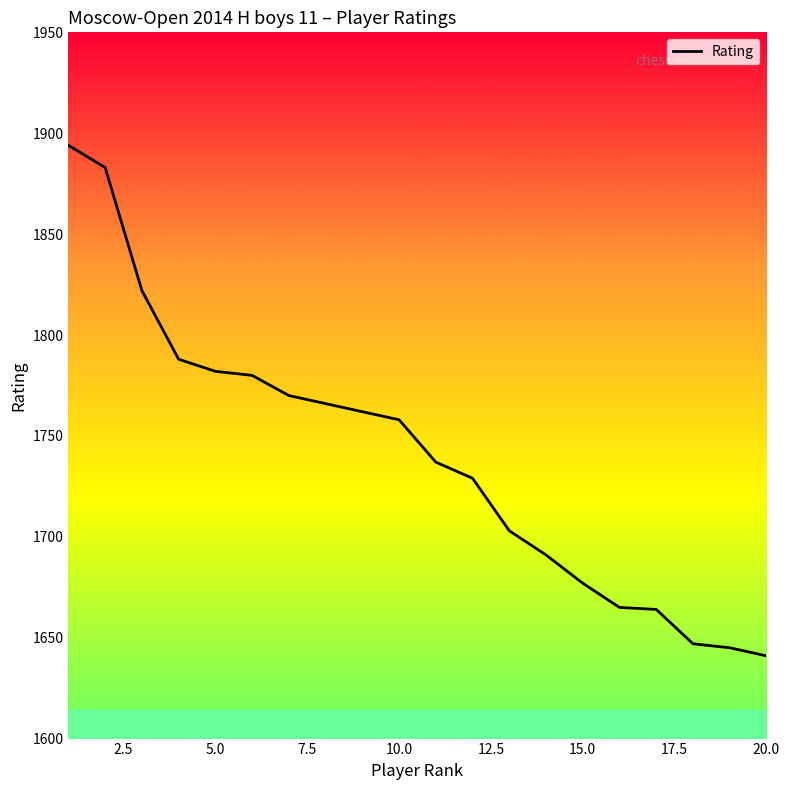

What is the maximum value shown in the chart?

1894